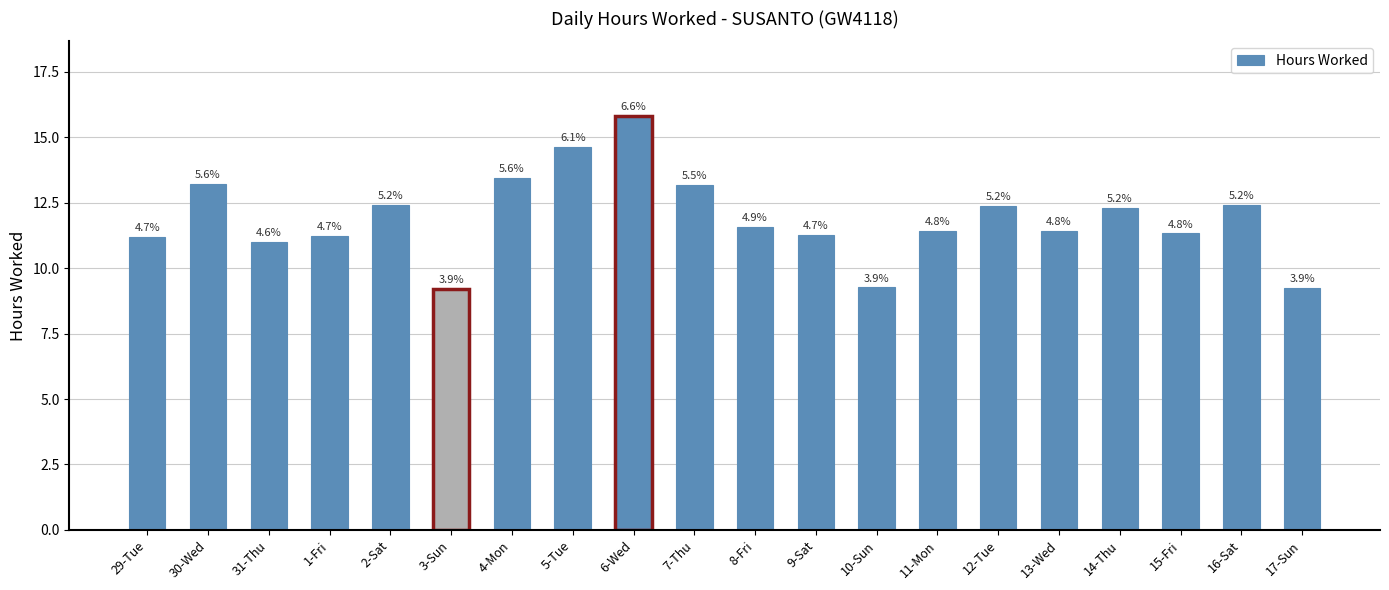

What position from the left is 5-Tue?

8